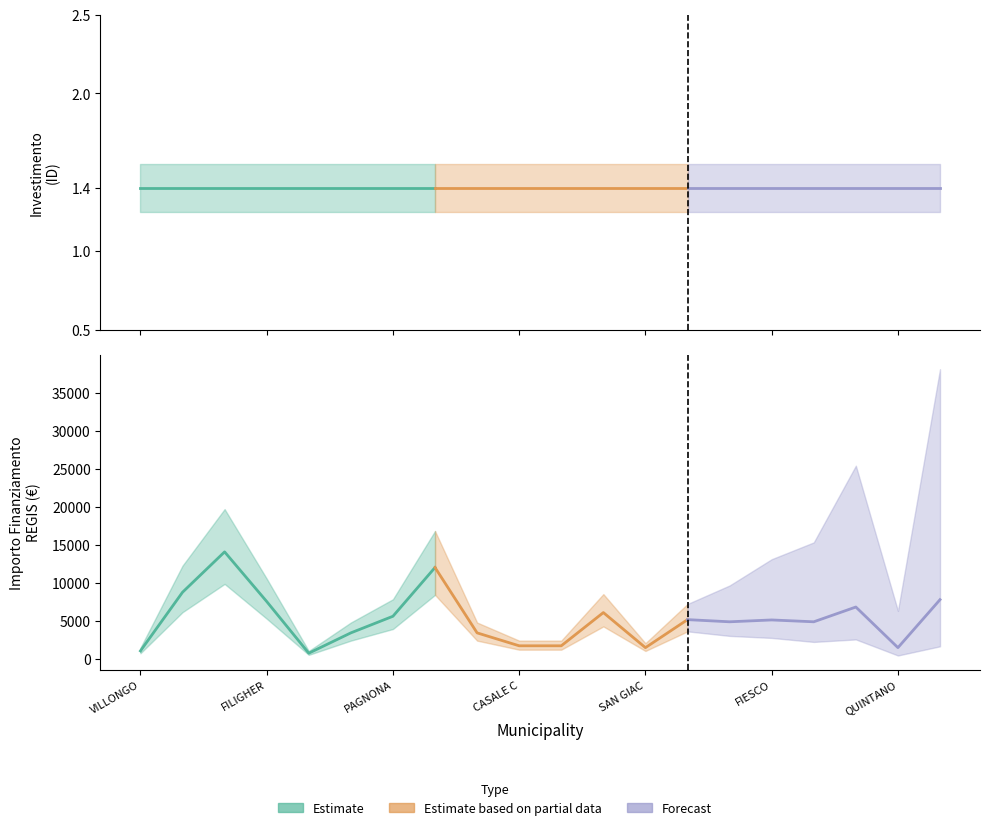

What is the difference between the second highest and minimum values in the IMPORTO FINANZIAMENTO REGIS series?

11276.0